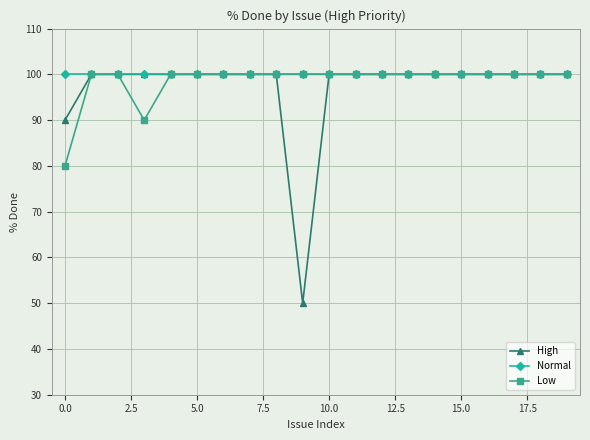

At how many categories does at least one series exceed 84?

20